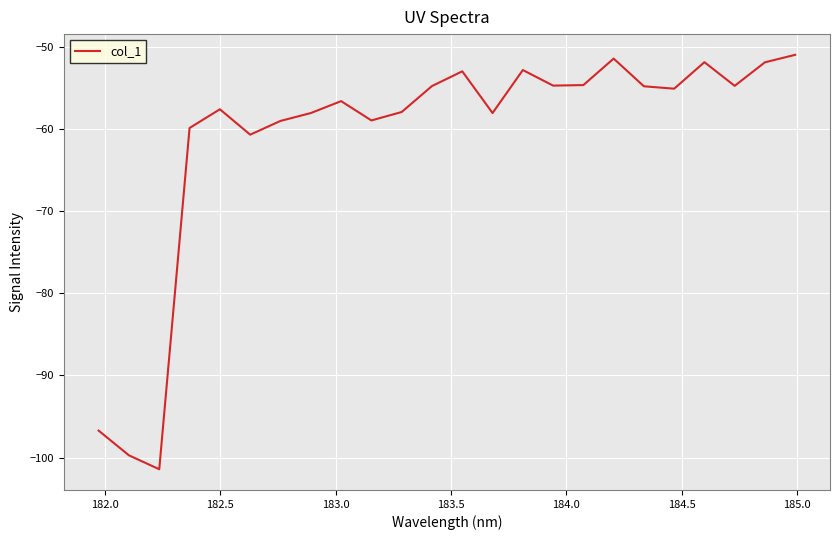

What is the maximum value shown in the chart?

-50.9